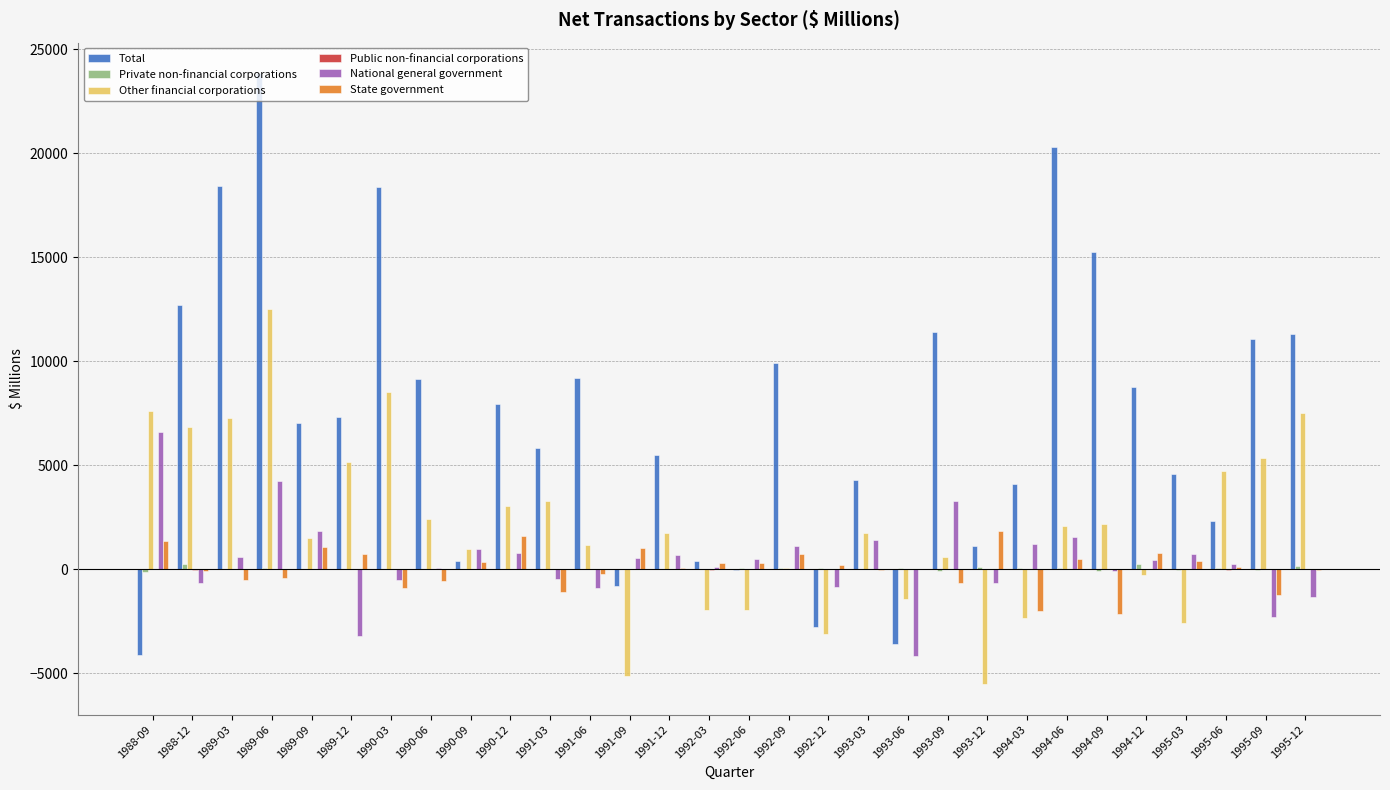

The value of Other financial corporations at 1992-12 is -3110. True or false?

True